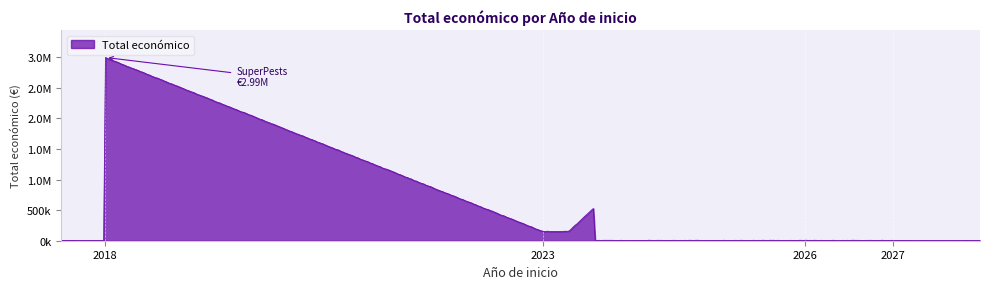

Reading left to right, transcribe all the data shown in this chart.

2991525	148534	150000	551196